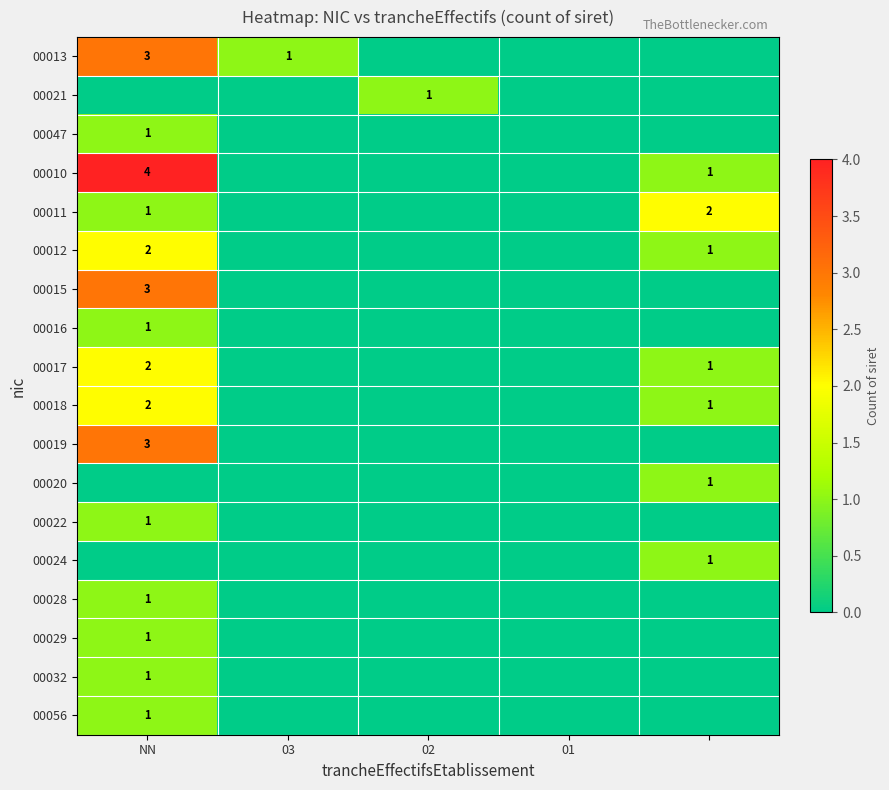

What is the difference between the highest and lowest values at 02?

1